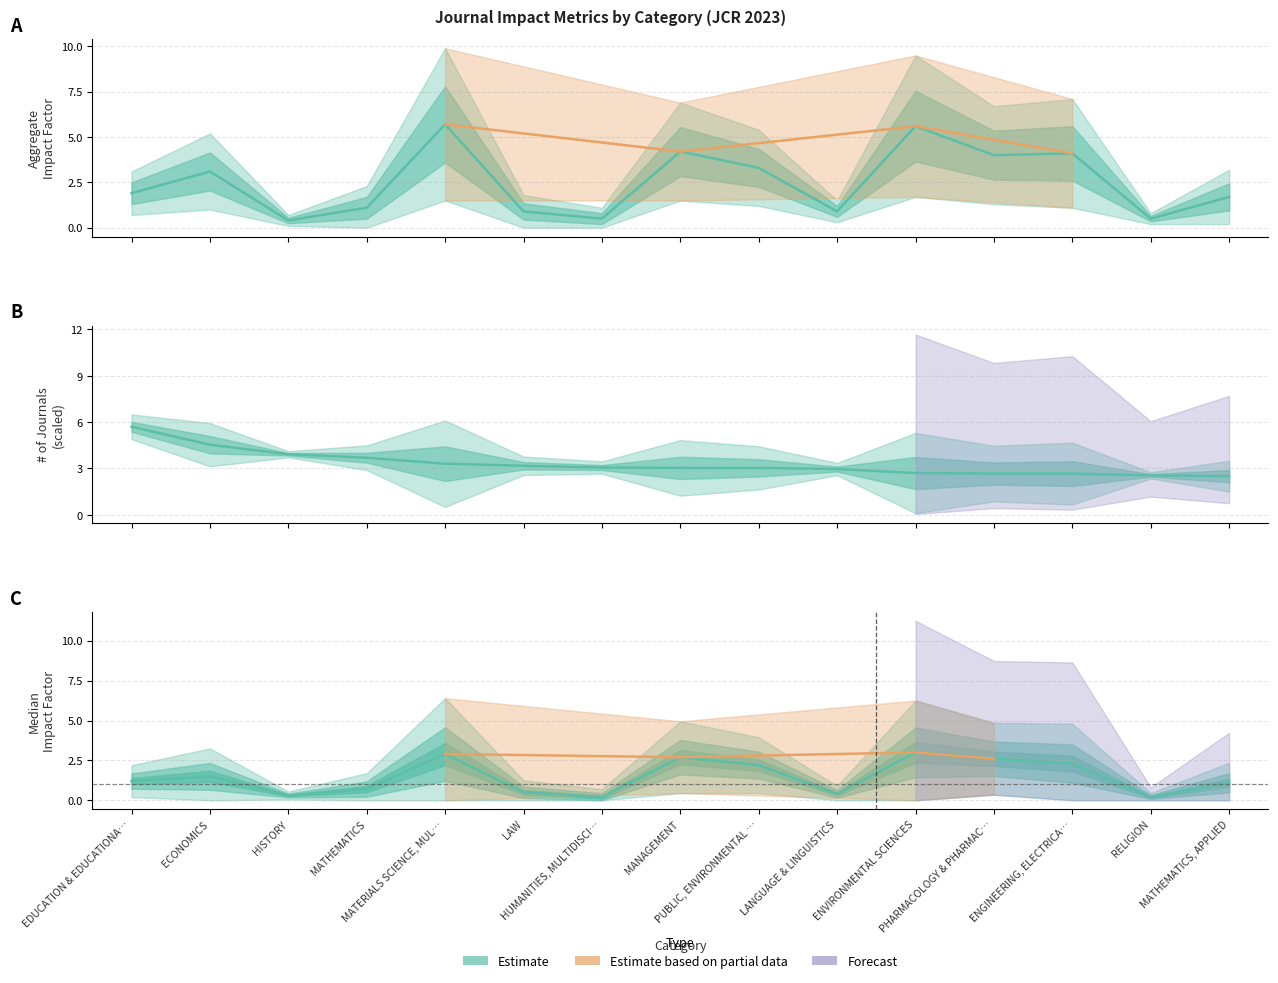

True or false: Aggregate impact factor has a value of 0.2 at HISTORY.

False